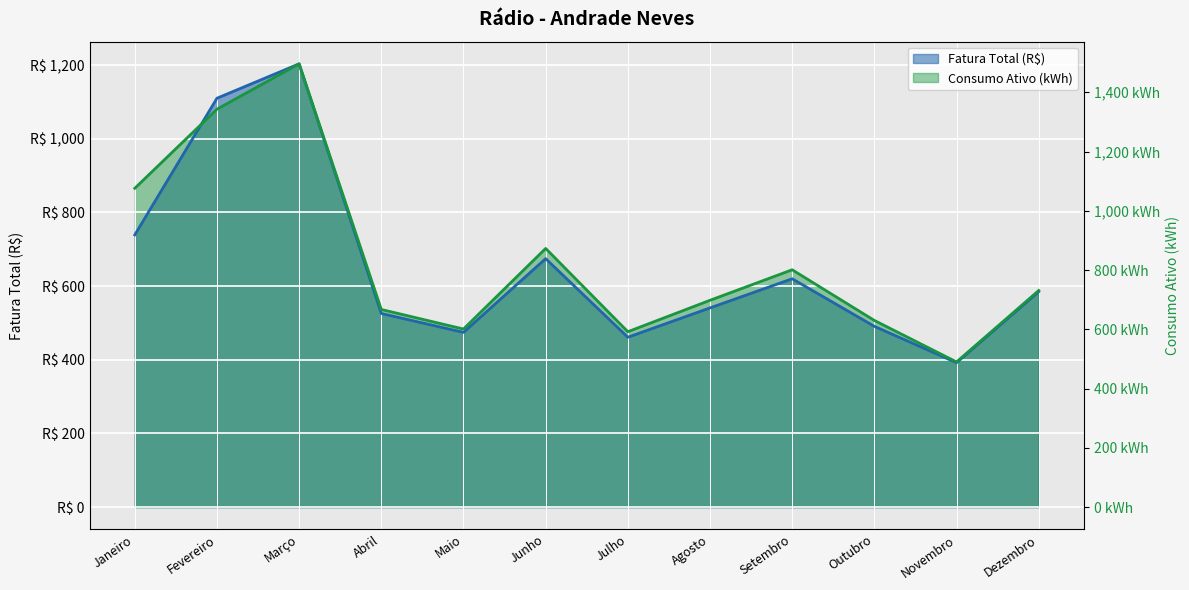

Is it true that Fatura Total (R$) equals 148.3 at Maio?

False